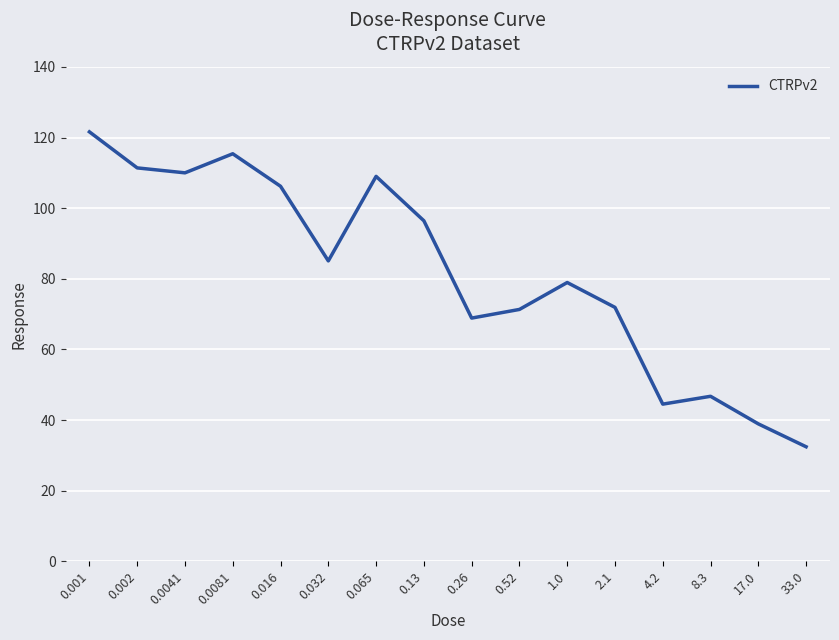

Reading left to right, extract all data points from this chart.

121.6	111.4	110.0	115.4	106.2	85.1	109.0	96.4	68.9	71.3	79.0	71.9	44.5	46.7	38.9	32.5